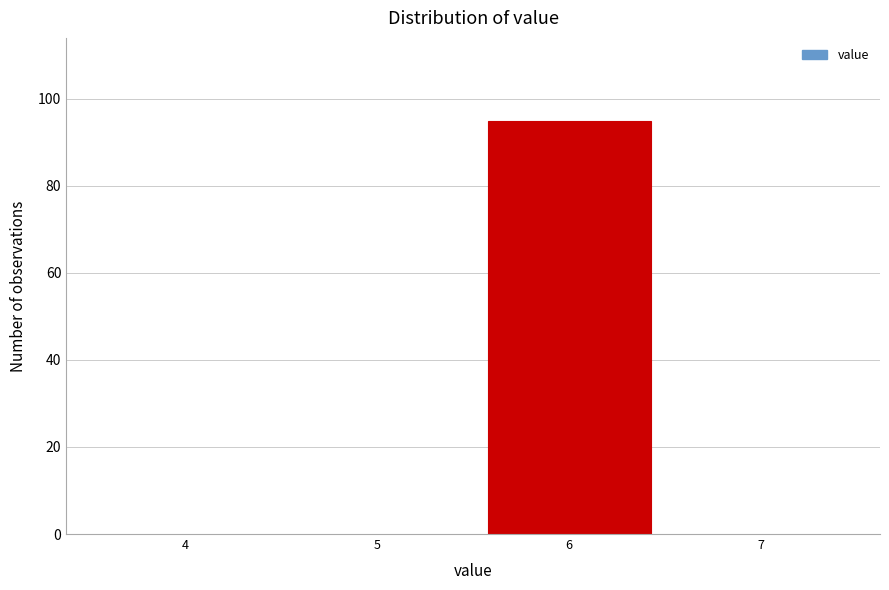

Reading left to right, list all the values displayed in this chart.

4=0	5=0	6=95	7=0